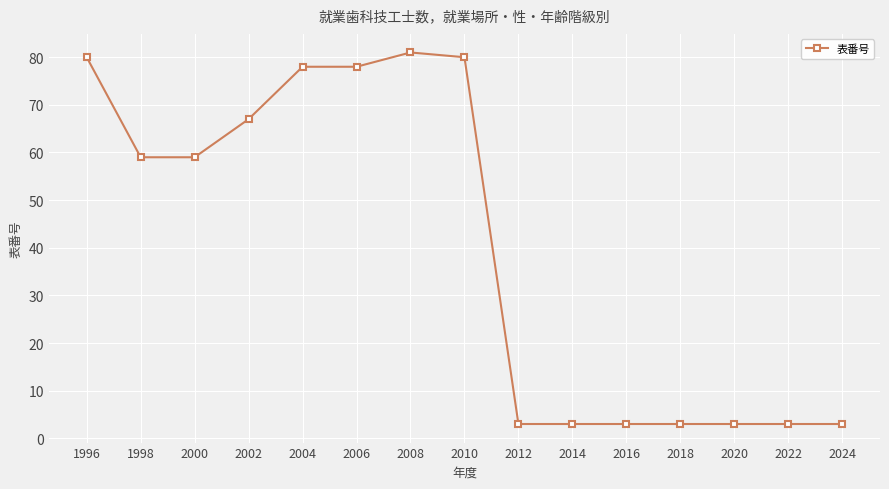

What is the maximum value shown in the chart?

81